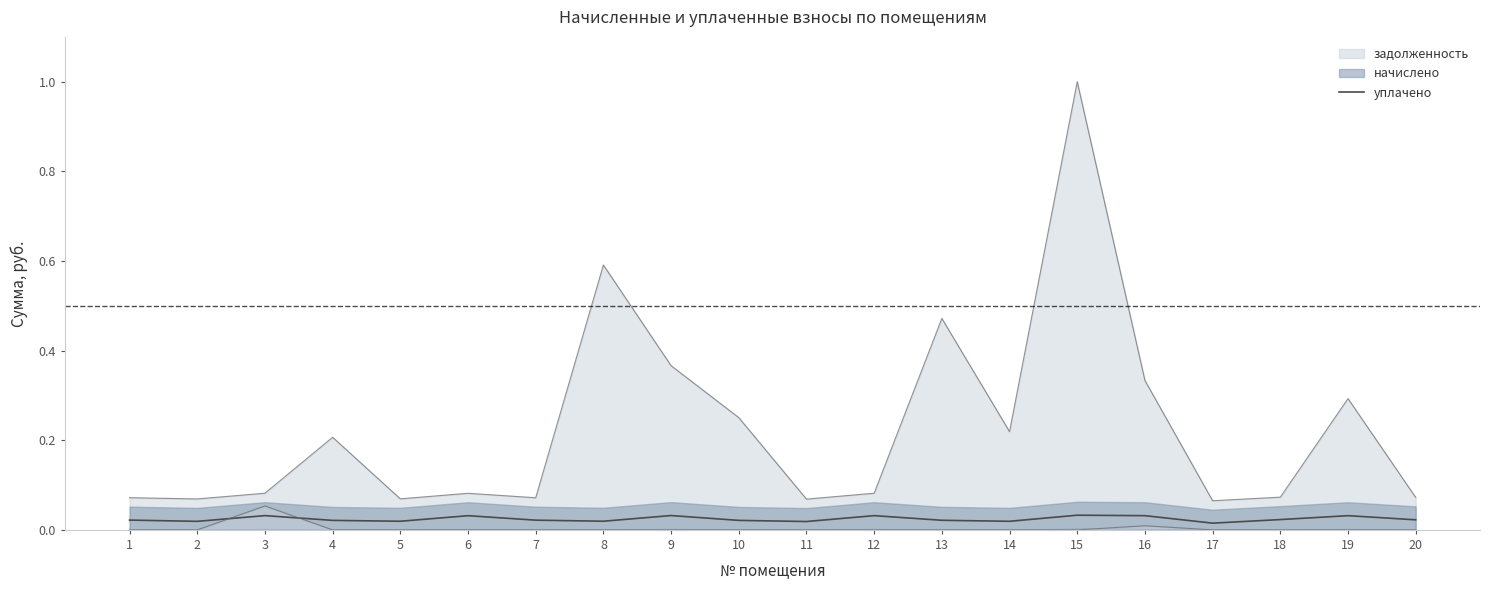

Is it true that the value at 6 is 0.0?

False